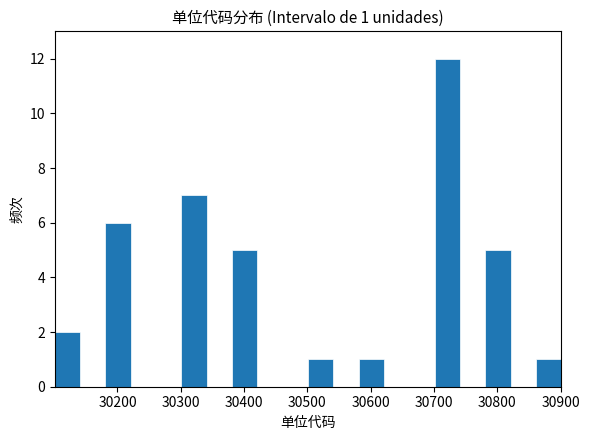

Over which range of the x-axis is the bar tallest?

30701 to 30741